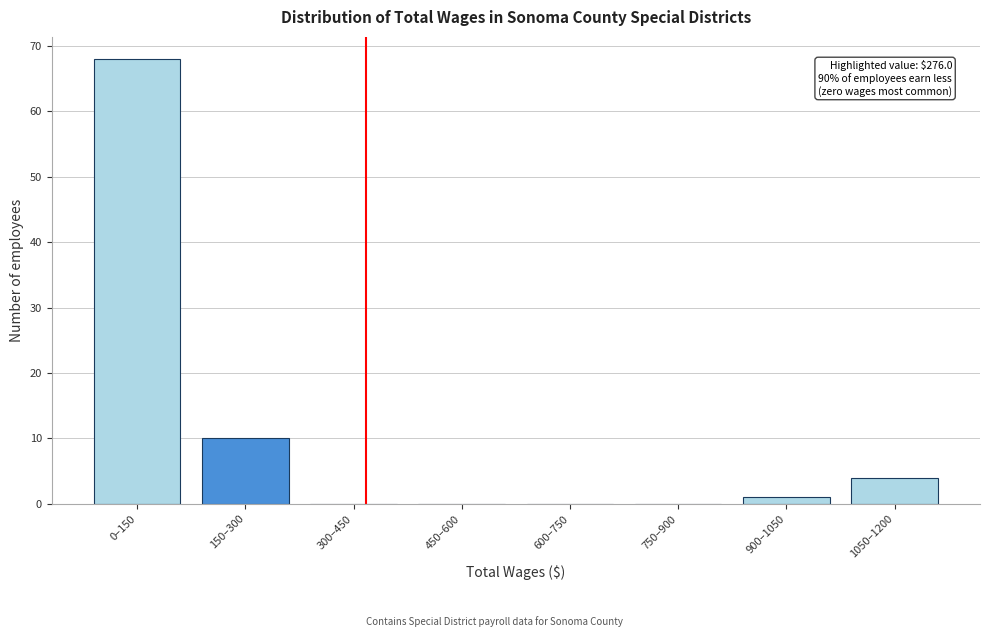

Reading left to right, list all the values displayed in this chart.

0–150=68	150–300=10	300–450=0	450–600=0	600–750=0	750–900=0	900–1050=1	1050–1200=4